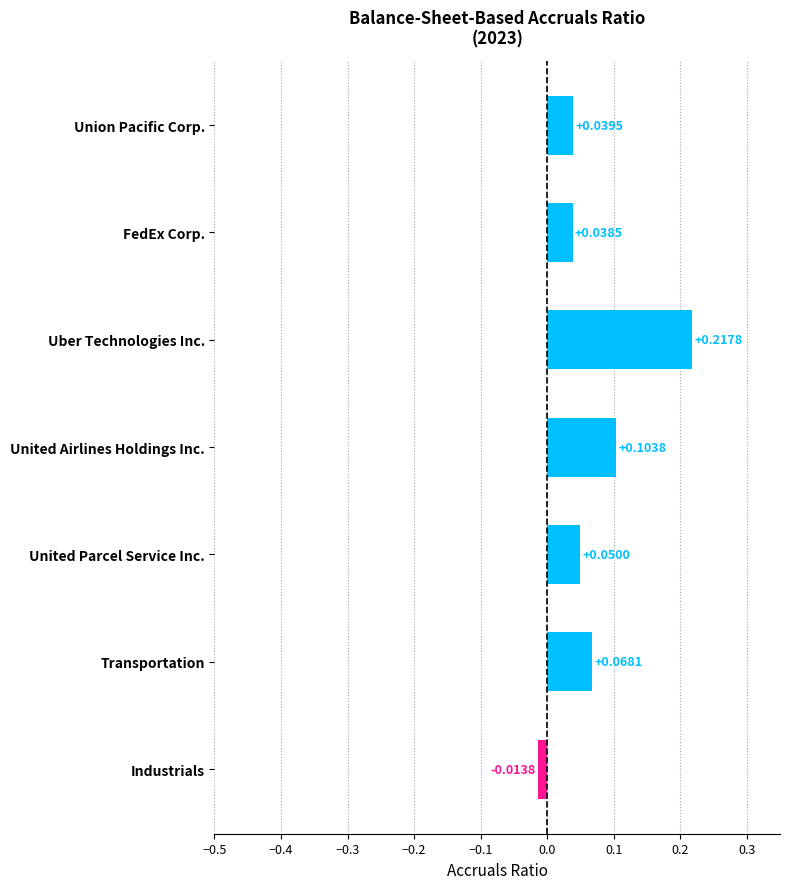

How many data points does each series have?

7